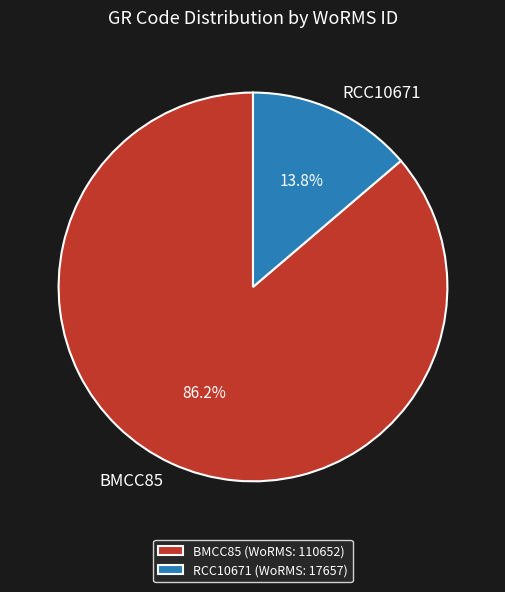

What is the total percentage of BMCC85 and RCC10671?

100.0%